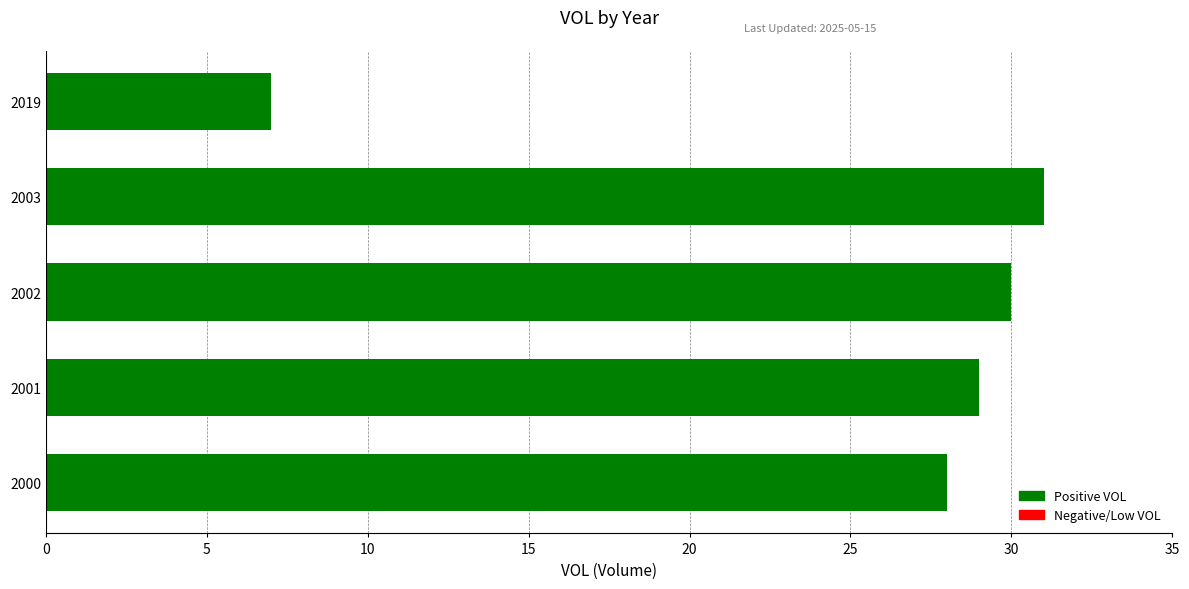

Rank the categories by value from lowest to highest.

2019, 2000, 2001, 2002, 2003